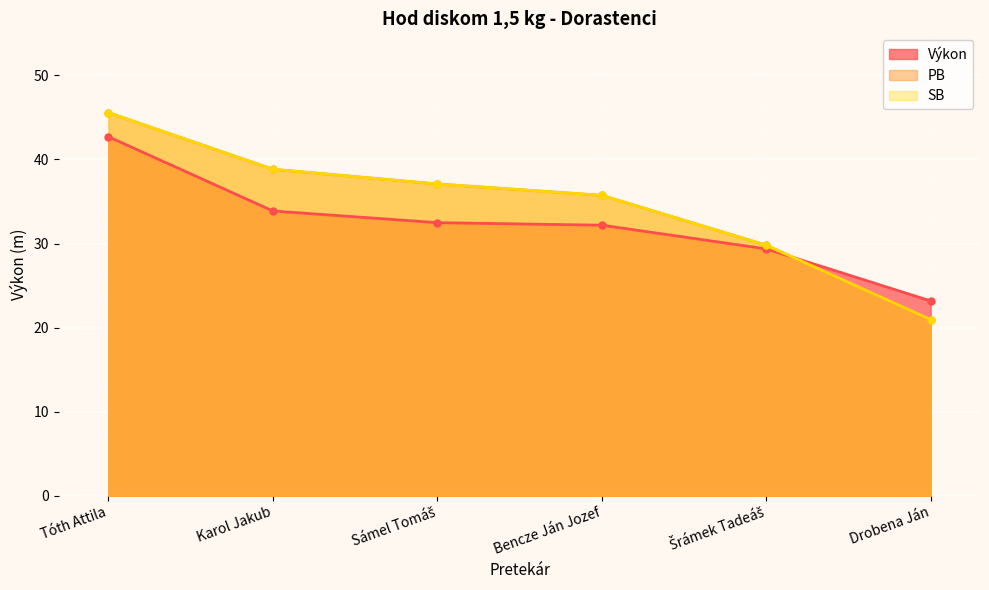

What is the sum of all Výkon values?

193.8